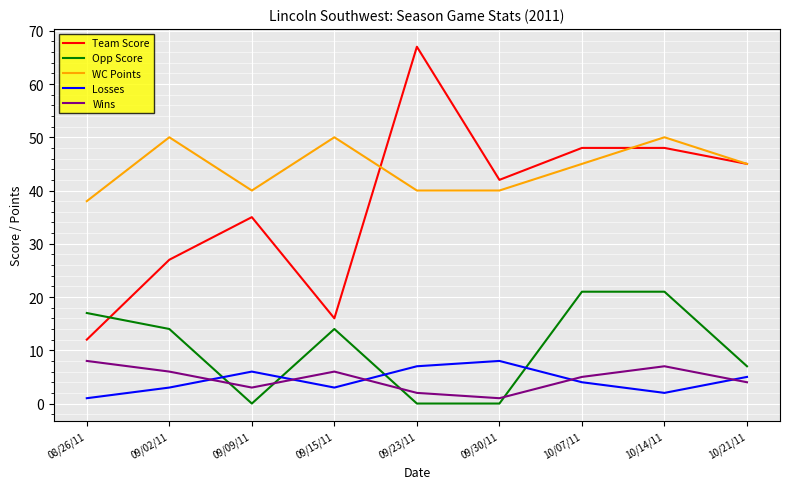

True or false: Opp Score and Wins cross at least once.

True